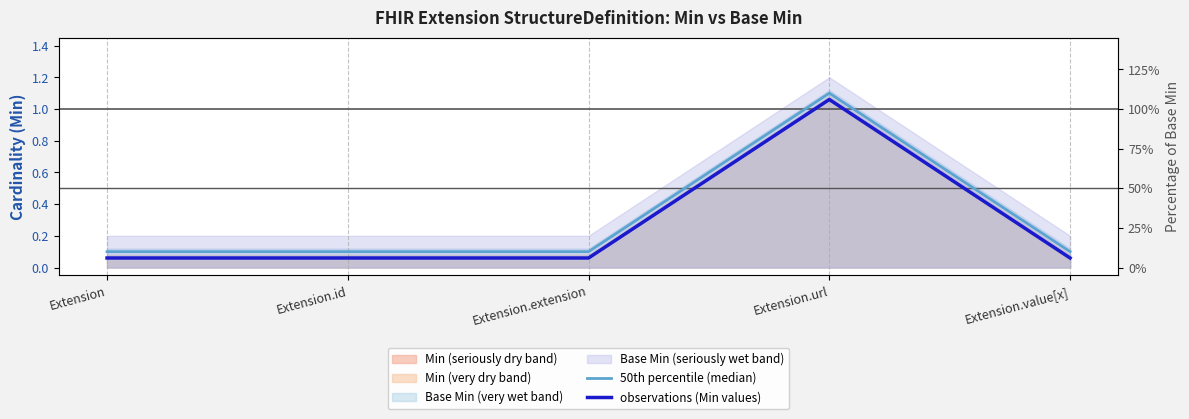

True or false: observations (Min values) and 50th percentile (median) intersect in this chart.

False